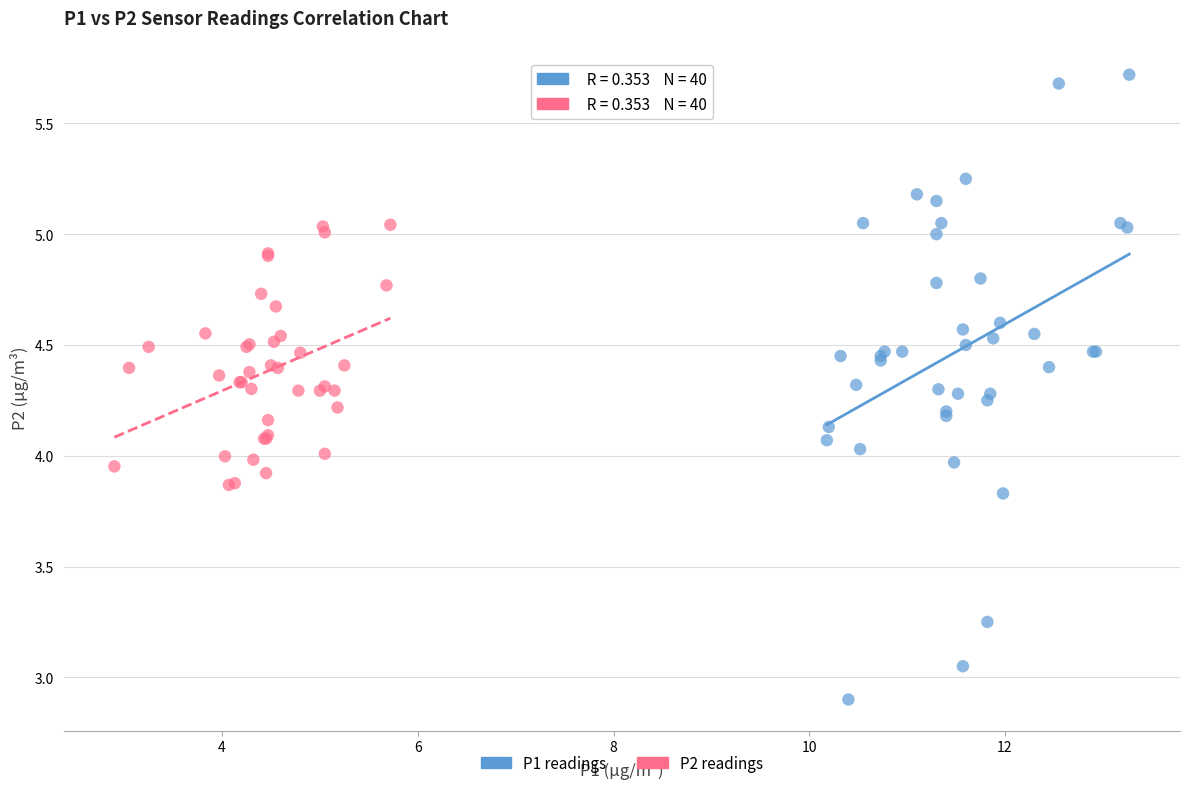

What are all the series names shown in the legend?

P1 readings, P2 readings